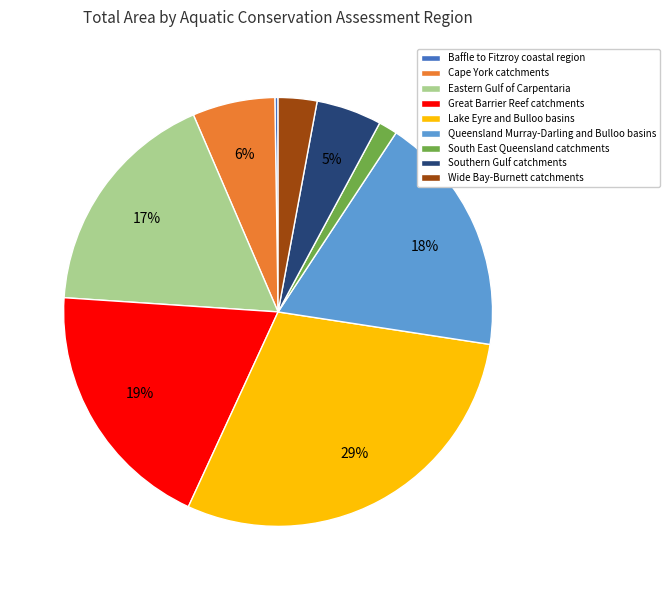

What is the largest slice in the pie chart?

Lake Eyre and Bulloo basins